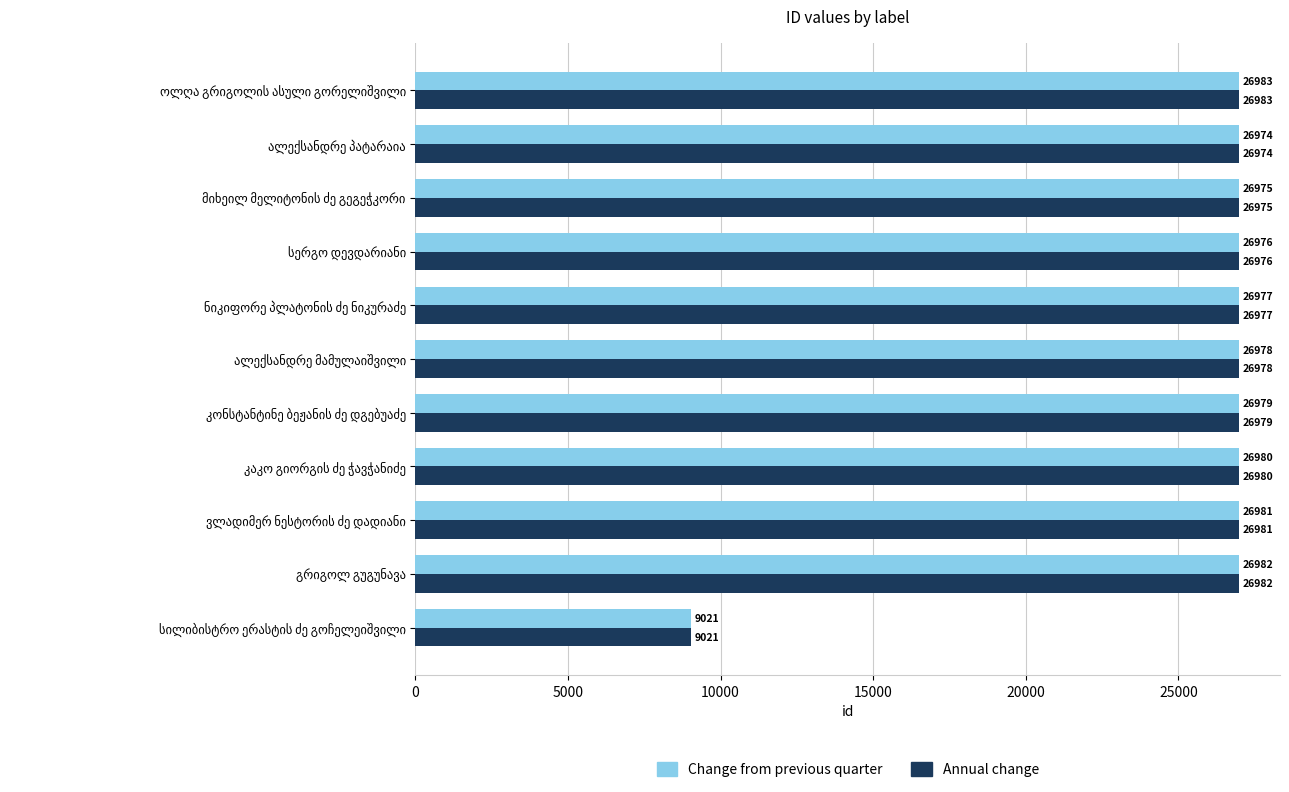

What is the highest value of the Annual change series?

26983